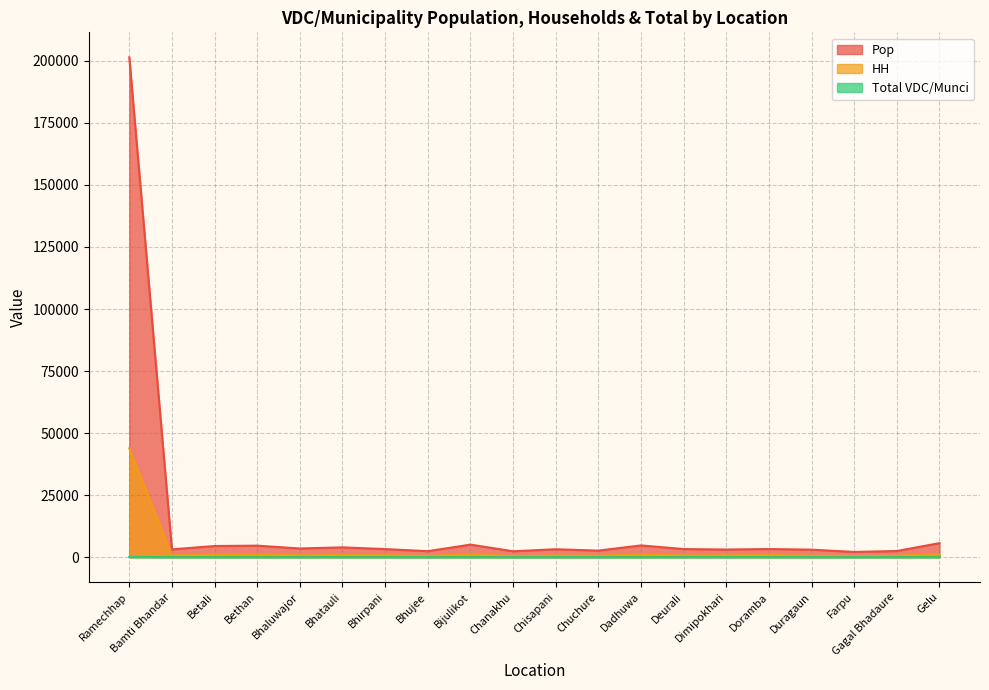

Rank the series at Bhirpani from lowest to highest value.

Total VDC/Munci, HH, Pop